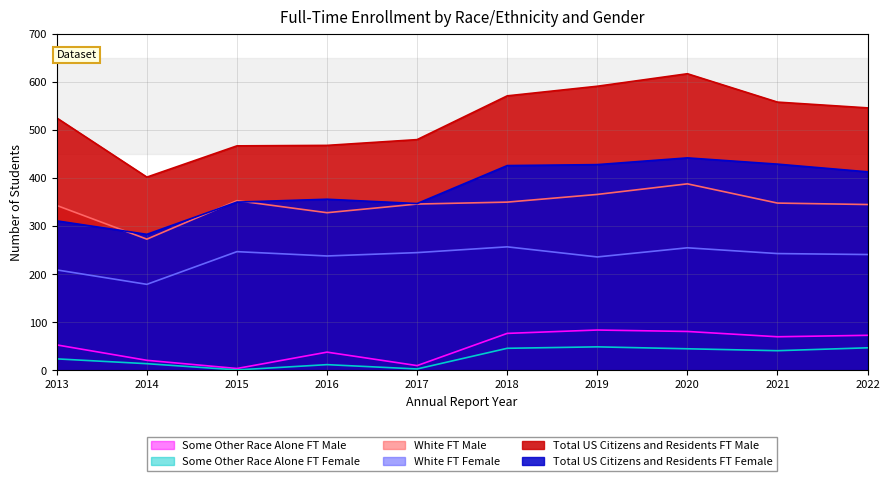

At which label does White FT Male first exceed 348?

2015